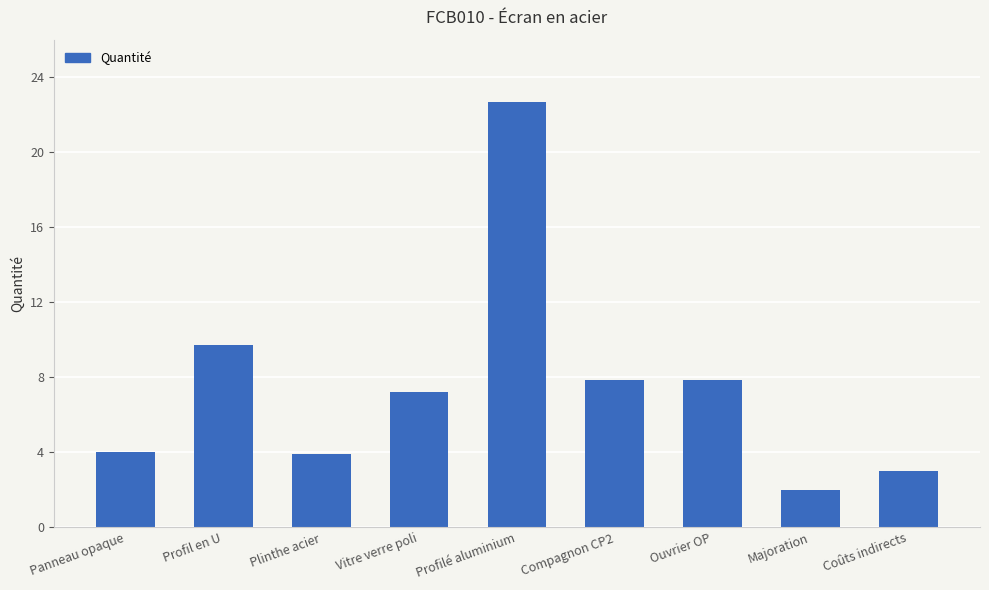

What position from the right is Majoration?

2